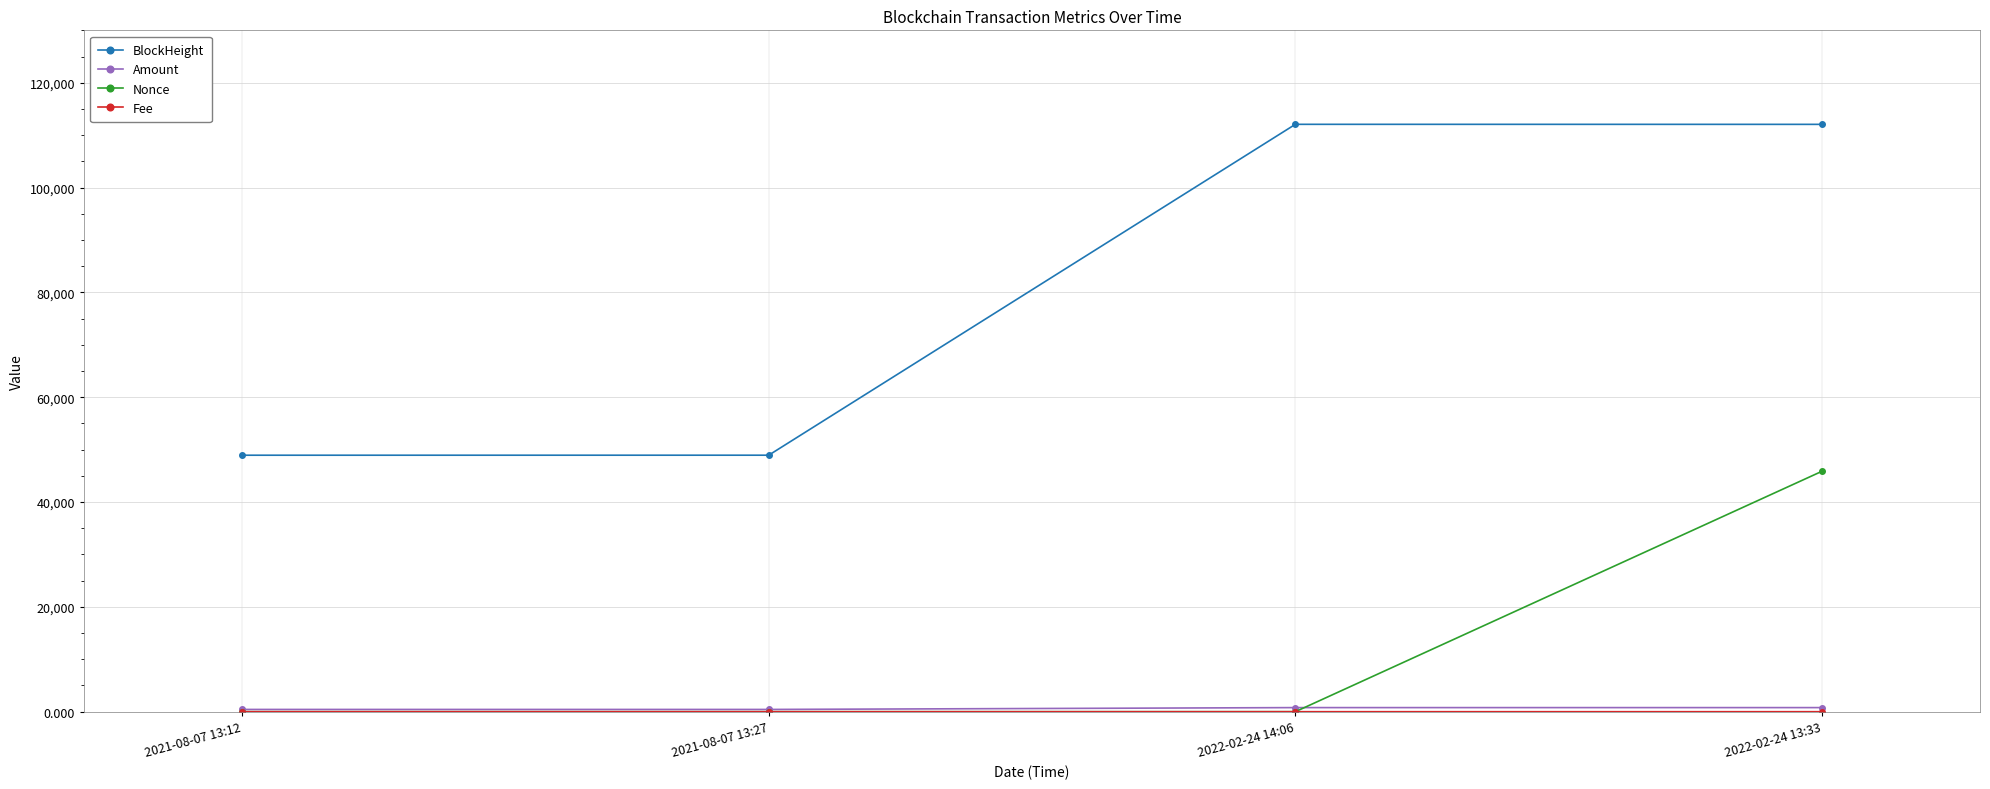

What position from the right is 2021-08-07 13:12?

4